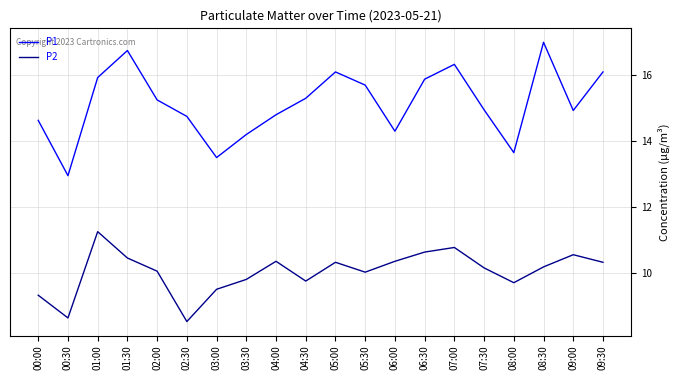

How many distinct data groups are displayed?

2